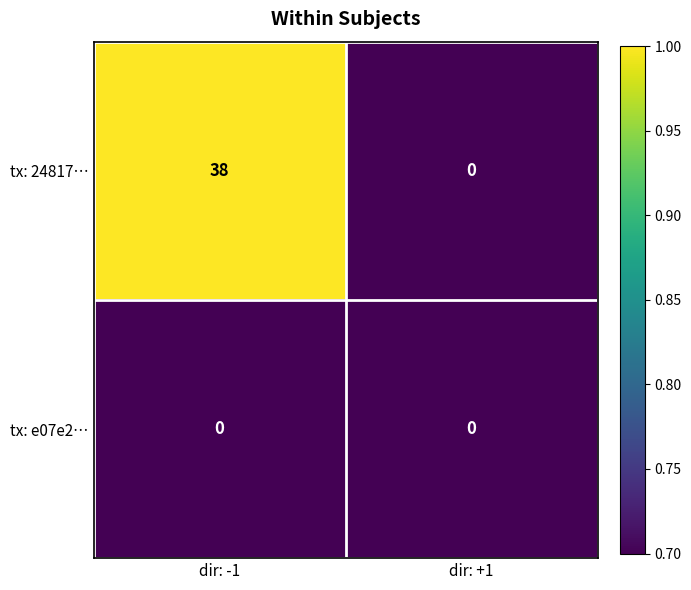

How many distinct data groups are displayed?

2